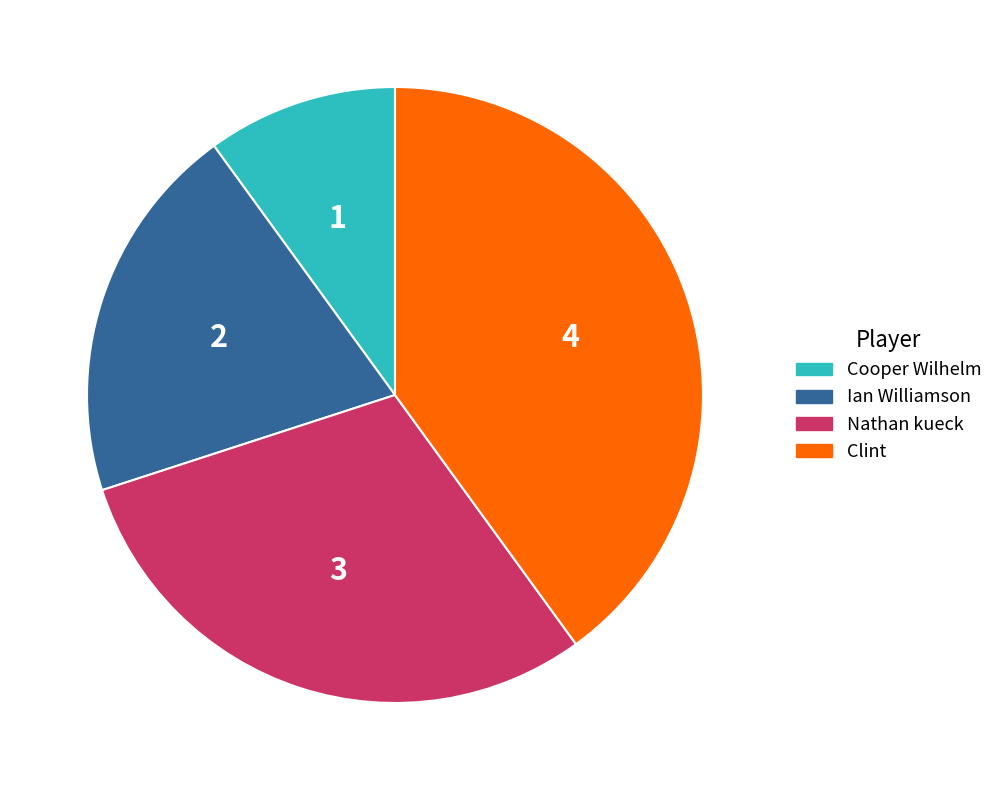

Does Cooper Wilhelm account for over 50% of the chart?

No